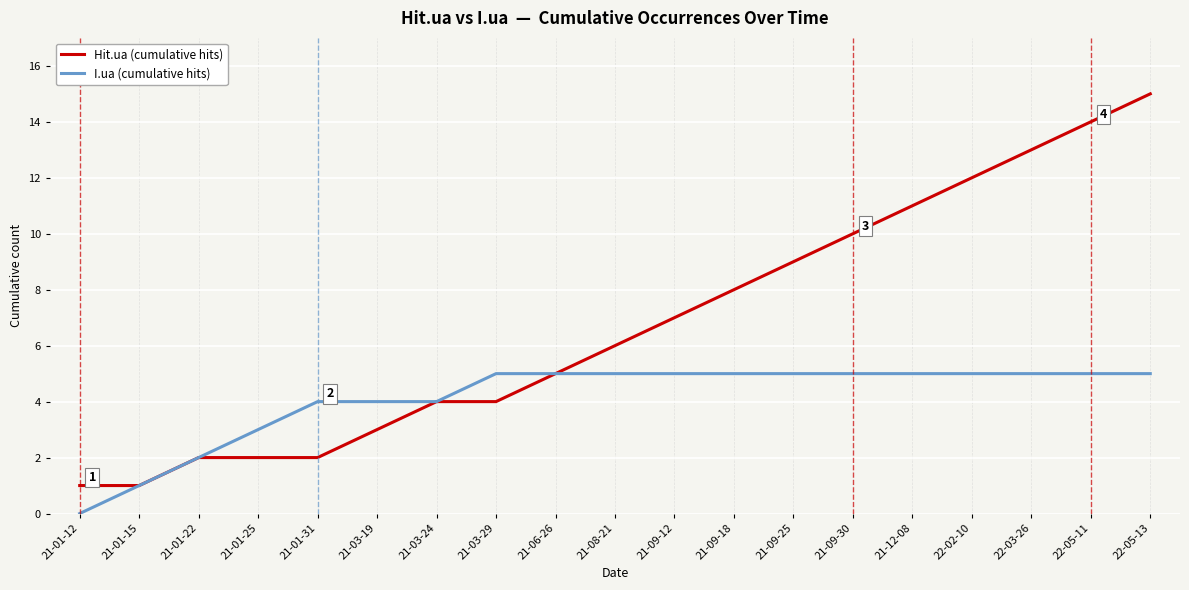

What is the difference between the highest and lowest values at 21-09-30?

5